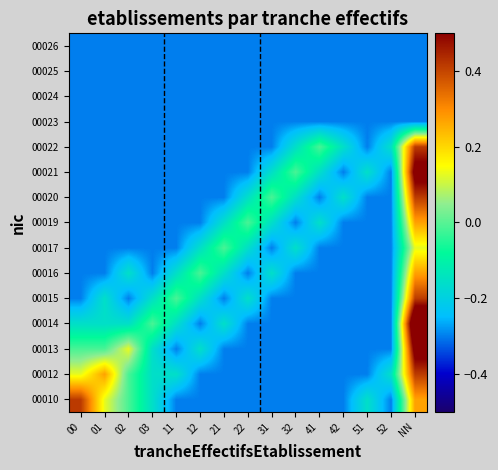

Reading left to right, transcribe all the data shown in this chart.

00010: 00=0.4	01=0.1	02=-0.0	03=-0.2	11=-0.3	12=-0.3	21=-0.3	22=-0.3	31=-0.3	32=-0.3	41=-0.3	42=-0.3	51=-0.2	52=-0.3	NN=0.3
00012: 00=0.1	01=0.3	02=-0.0	03=-0.2	11=-0.2	12=-0.3	21=-0.3	22=-0.3	31=-0.3	32=-0.3	41=-0.3	42=-0.3	51=-0.3	52=-0.2	NN=0.4
00013: 00=-0.0	01=-0.0	02=0.1	03=-0.2	11=-0.3	12=-0.2	21=-0.3	22=-0.3	31=-0.3	32=-0.3	41=-0.3	42=-0.3	51=-0.3	52=-0.3	NN=0.6
00014: 00=-0.2	01=-0.2	02=-0.2	03=-0.0	11=-0.2	12=-0.3	21=-0.2	22=-0.3	31=-0.3	32=-0.3	41=-0.3	42=-0.3	51=-0.3	52=-0.3	NN=0.7
00015: 00=-0.3	01=-0.2	02=-0.3	03=-0.2	11=-0.0	12=-0.2	21=-0.3	22=-0.2	31=-0.3	32=-0.3	41=-0.3	42=-0.3	51=-0.3	52=-0.3	NN=0.4
00016: 00=-0.3	01=-0.3	02=-0.2	03=-0.3	11=-0.2	12=-0.0	21=-0.2	22=-0.3	31=-0.2	32=-0.3	41=-0.3	42=-0.3	51=-0.3	52=-0.3	NN=0.3
00017: 00=-0.3	01=-0.3	02=-0.3	03=-0.3	11=-0.3	12=-0.2	21=-0.0	22=-0.2	31=-0.3	32=-0.2	41=-0.3	42=-0.3	51=-0.3	52=-0.3	NN=0.1
00019: 00=-0.3	01=-0.3	02=-0.3	03=-0.3	11=-0.3	12=-0.3	21=-0.2	22=-0.0	31=-0.2	32=-0.3	41=-0.2	42=-0.3	51=-0.3	52=-0.3	NN=0.3
00020: 00=-0.3	01=-0.3	02=-0.3	03=-0.3	11=-0.3	12=-0.3	21=-0.3	22=-0.2	31=-0.0	32=-0.2	41=-0.3	42=-0.2	51=-0.3	52=-0.3	NN=0.4
00021: 00=-0.3	01=-0.3	02=-0.3	03=-0.3	11=-0.3	12=-0.3	21=-0.3	22=-0.3	31=-0.2	32=-0.0	41=-0.2	42=-0.3	51=-0.2	52=-0.3	NN=0.6
00022: 00=-0.3	01=-0.3	02=-0.3	03=-0.3	11=-0.3	12=-0.3	21=-0.3	22=-0.3	31=-0.3	32=-0.2	41=-0.0	42=-0.2	51=-0.3	52=-0.2	NN=0.4
00023: 00=-0.3	01=-0.3	02=-0.3	03=-0.3	11=-0.3	12=-0.3	21=-0.3	22=-0.3	31=-0.3	32=-0.3	41=-0.3	42=-0.3	51=-0.3	52=-0.3	NN=-0.3
00024: 00=-0.3	01=-0.3	02=-0.3	03=-0.3	11=-0.3	12=-0.3	21=-0.3	22=-0.3	31=-0.3	32=-0.3	41=-0.3	42=-0.3	51=-0.3	52=-0.3	NN=-0.3
00025: 00=-0.3	01=-0.3	02=-0.3	03=-0.3	11=-0.3	12=-0.3	21=-0.3	22=-0.3	31=-0.3	32=-0.3	41=-0.3	42=-0.3	51=-0.3	52=-0.3	NN=-0.3
00026: 00=-0.3	01=-0.3	02=-0.3	03=-0.3	11=-0.3	12=-0.3	21=-0.3	22=-0.3	31=-0.3	32=-0.3	41=-0.3	42=-0.3	51=-0.3	52=-0.3	NN=-0.3